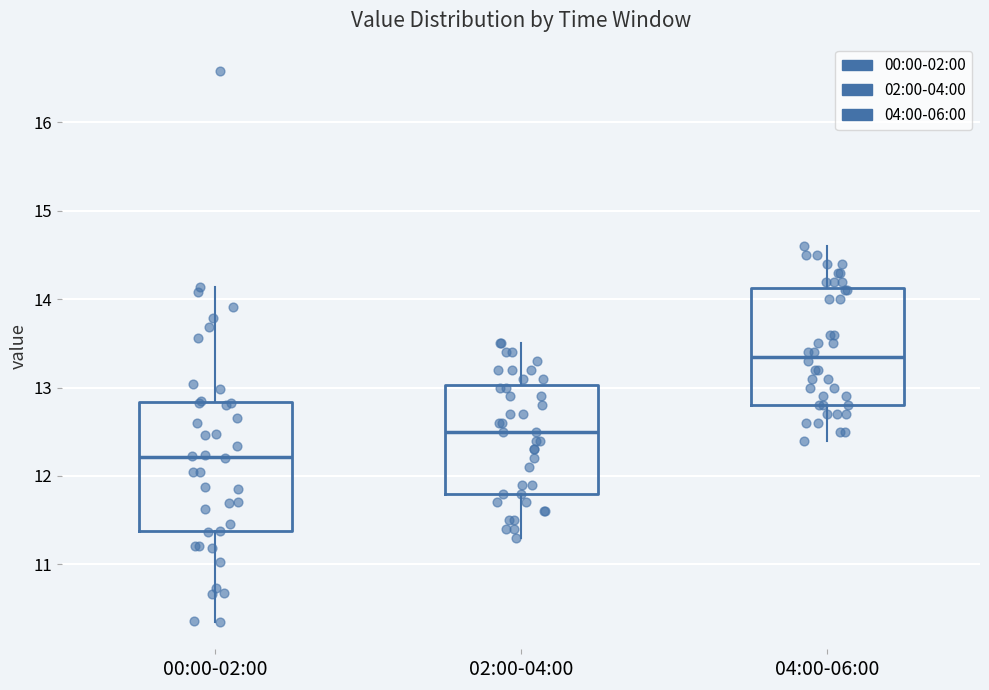

Which box is the tallest, from its lower edge to its upper edge?

00:00-02:00